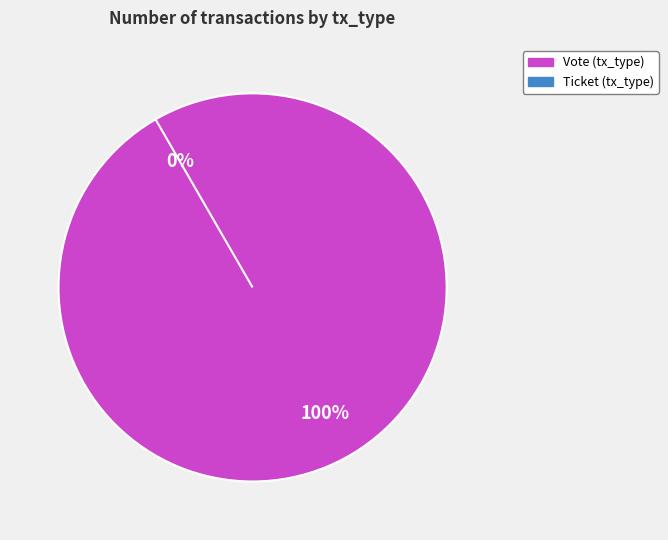

Does Vote (tx_type) account for over 50% of the chart?

Yes